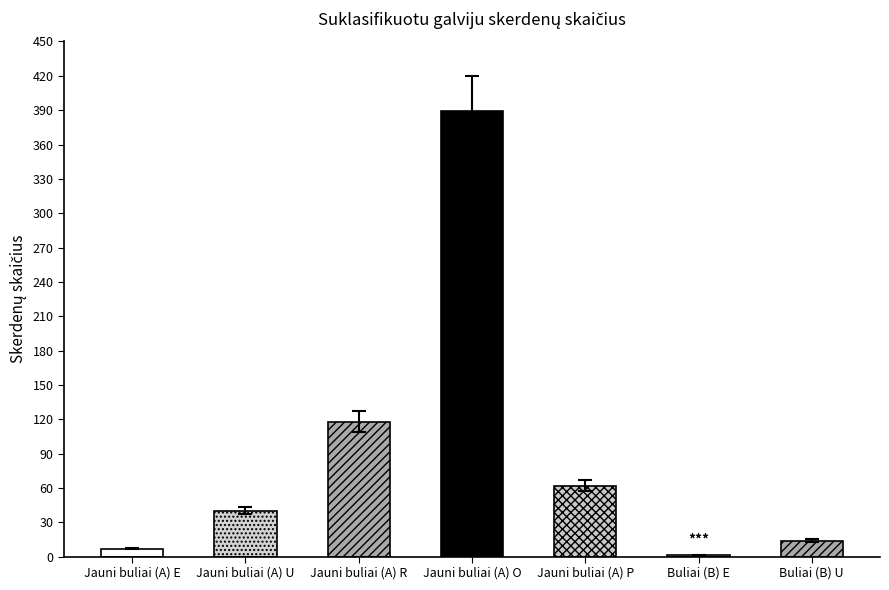

The value at Buliai (B) E is 1.1. True or false?

True